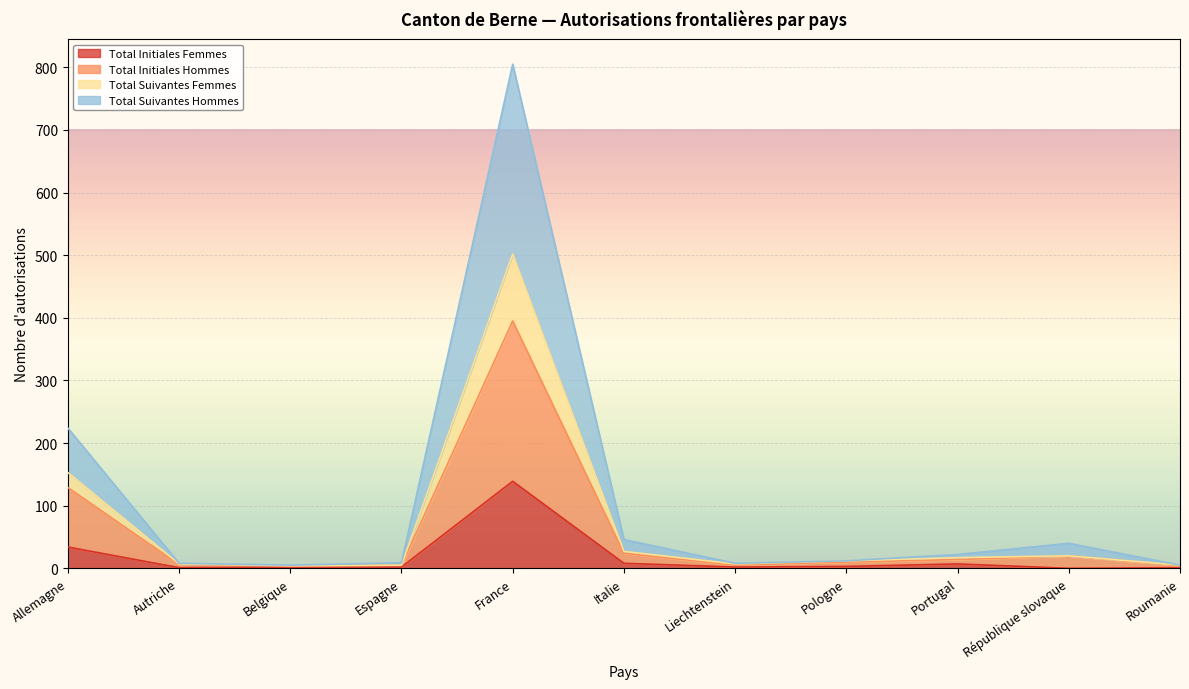

What is the value of the Total Initiales Femmes point at the 7th from the left?

2